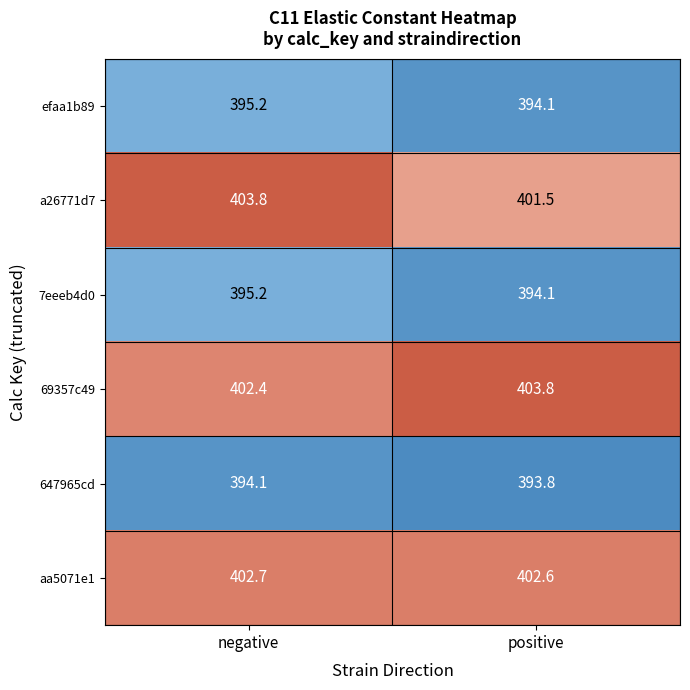

Reading left to right, what are all the values shown in this chart?

efaa1b89: negative=395.2	positive=394.1
a26771d7: negative=403.8	positive=401.5
7eeeb4d0: negative=395.2	positive=394.1
69357c49: negative=402.4	positive=403.8
647965cd: negative=394.1	positive=393.8
aa5071e1: negative=402.7	positive=402.6